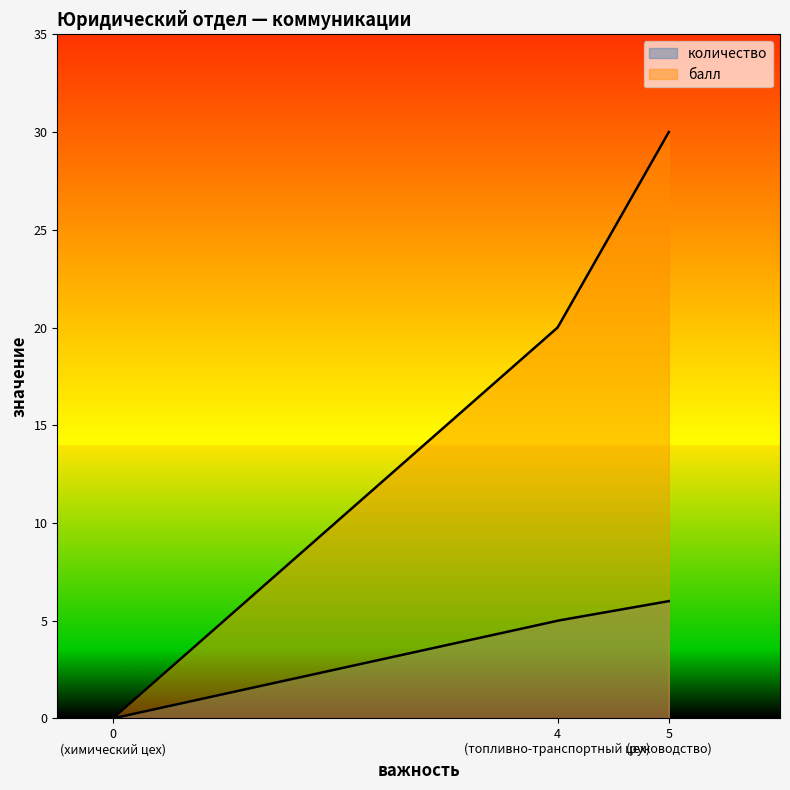

Read the количество value at топливно-транспортный цех.

5